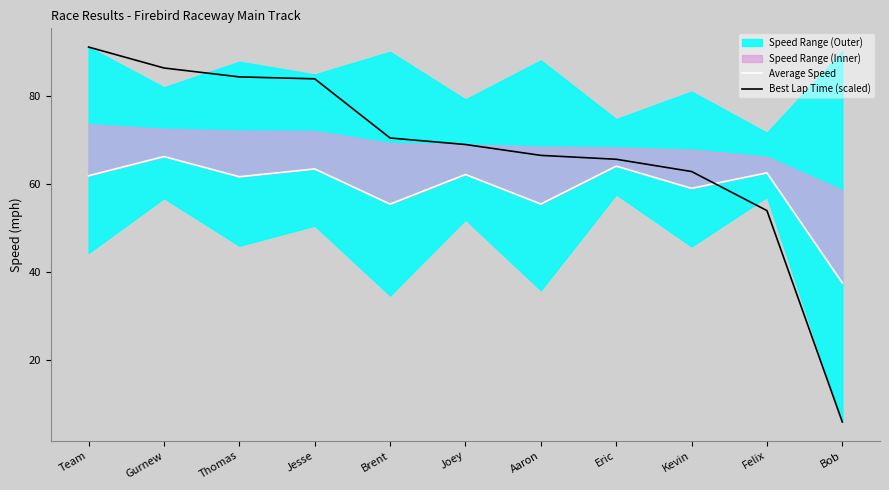

True or false: Average Speed and Best Lap Time (scaled) cross at least once.

True